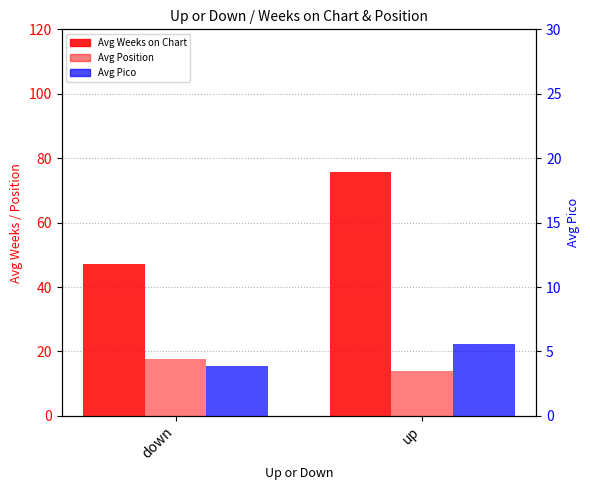

Is it true that Avg Pico (percentile) equals 5.6 at up?

True